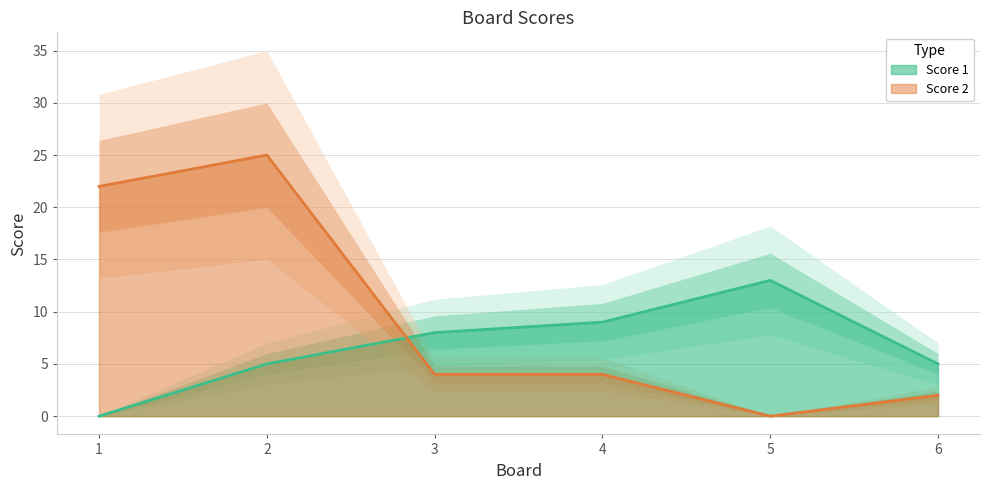

How many lines are shown in the chart?

2